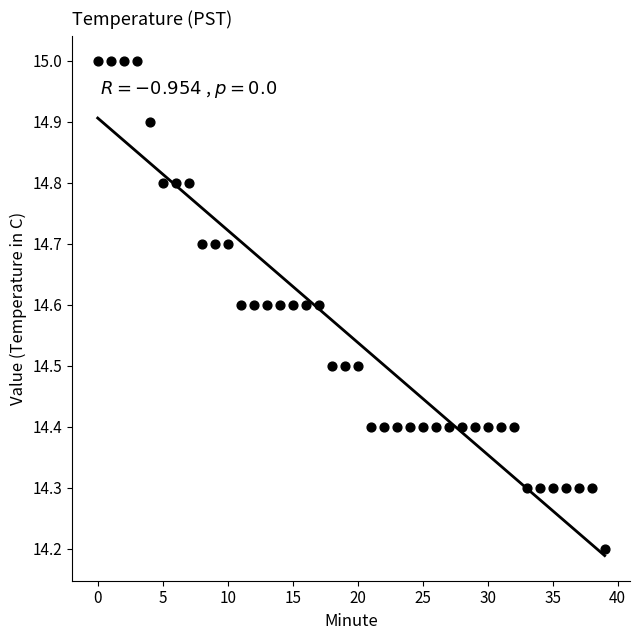

What is the range of Y values (max minus min)?

0.8